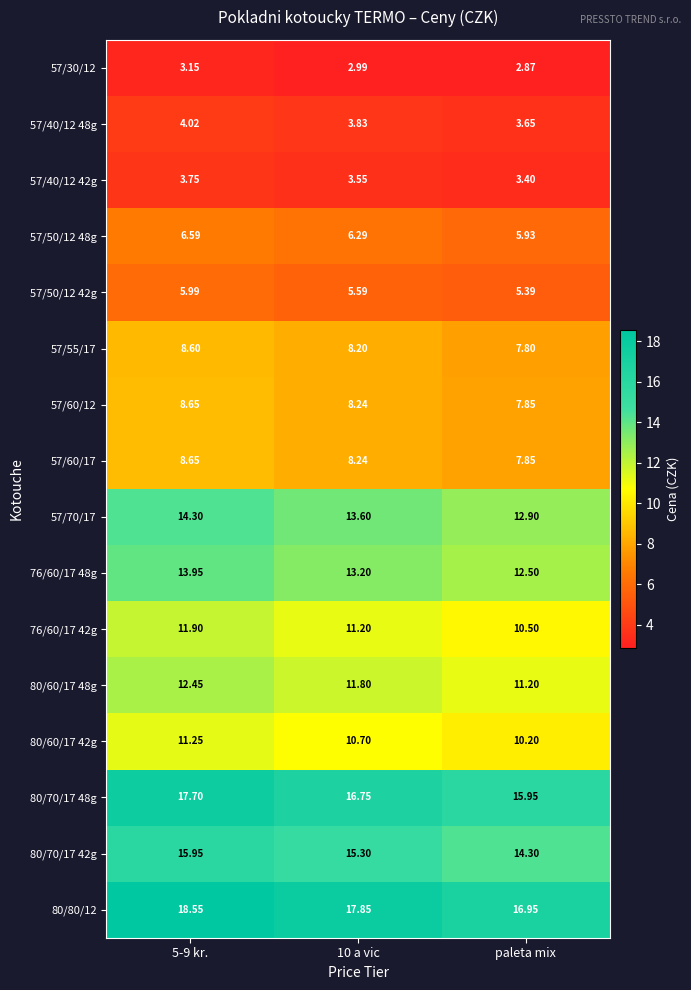

Is the value of 57/55/17 at 5-9 kr. greater than the value of 57/70/17 at paleta mix?

No